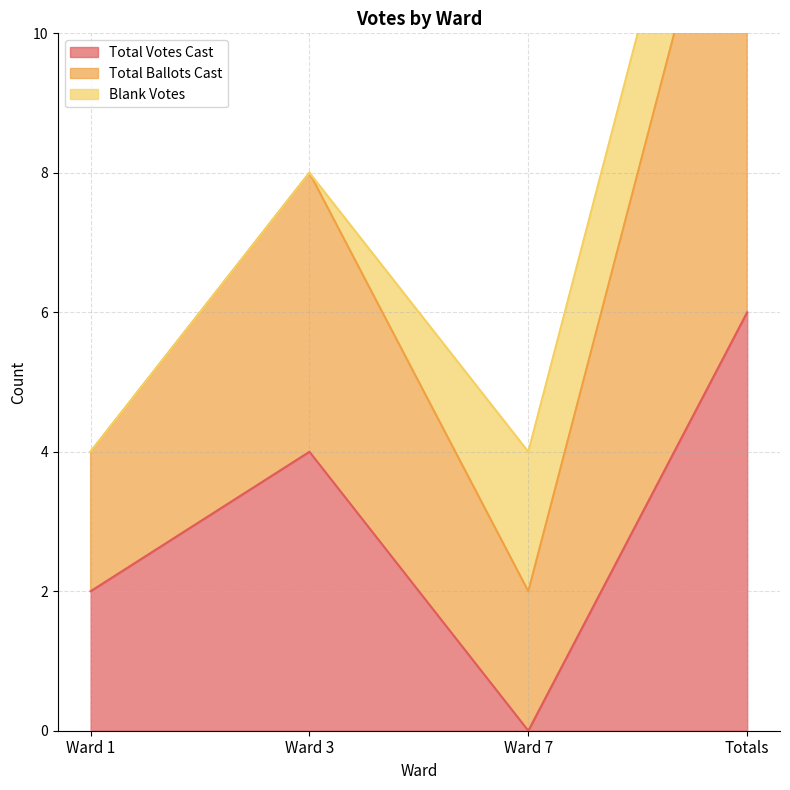

True or false: Total Votes Cast has more than 2 points higher than both neighbors.

False